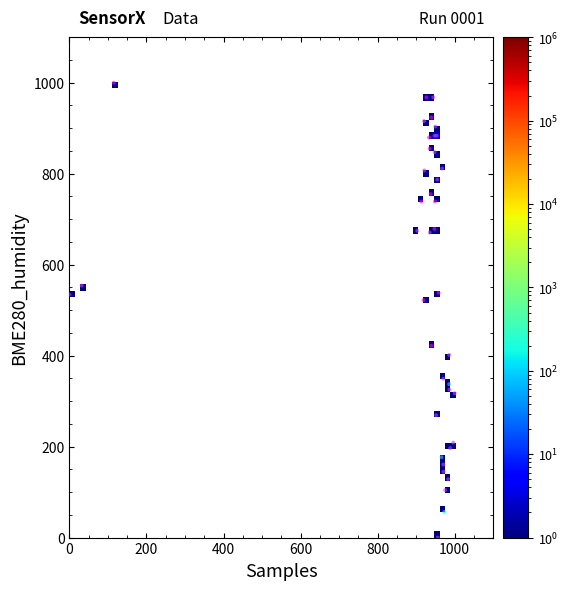

What Y value in the scatter plot is closest to 500?

522.1